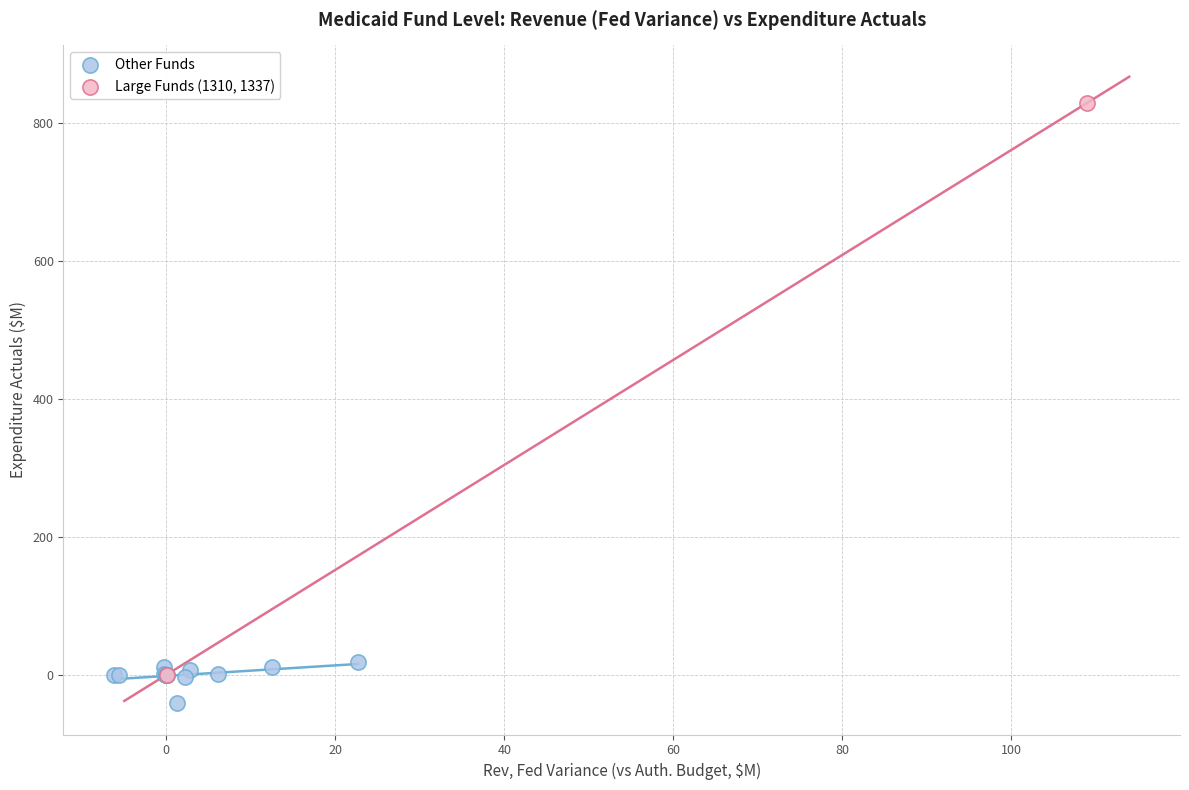

Which series contains the lowest Y value?

Other Funds